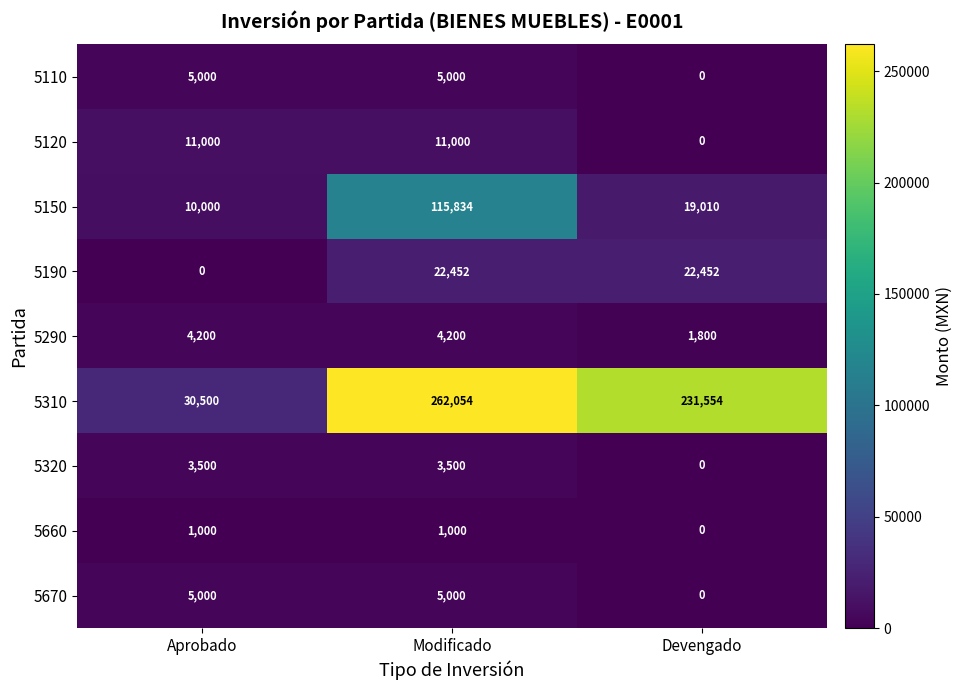

What is the highest value of the 5290 series?

4200